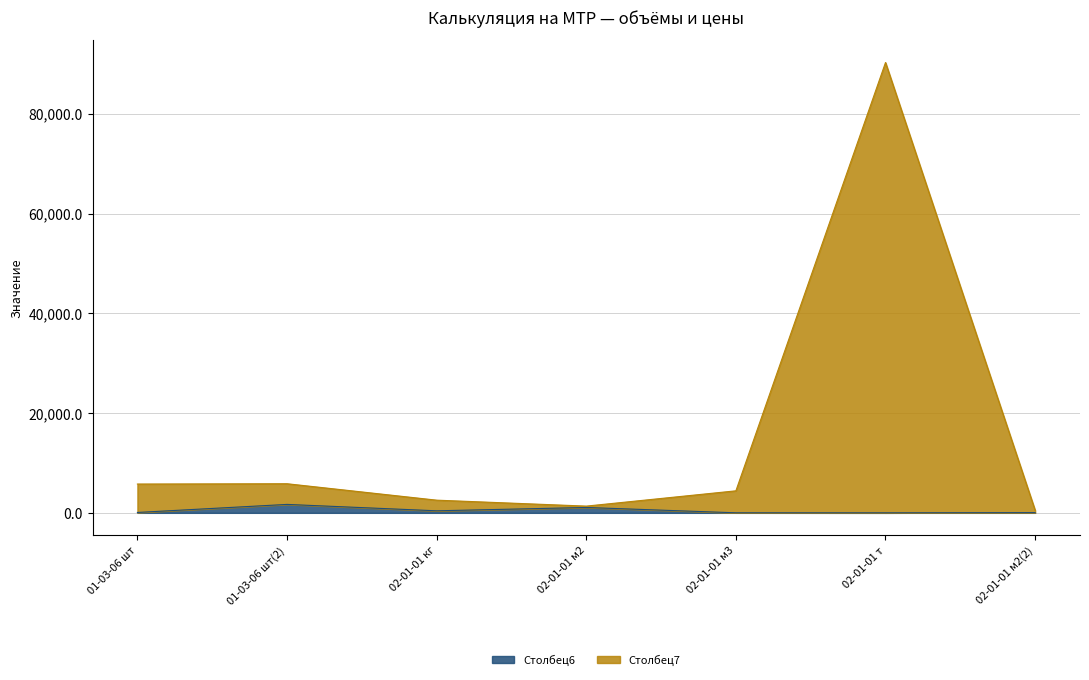

List the labels in order of Столбец6 value, smallest first.

02-01-01 т, 02-01-01 м3, 02-01-01 м2(2), 01-03-06 шт, 02-01-01 кг, 02-01-01 м2, 01-03-06 шт(2)